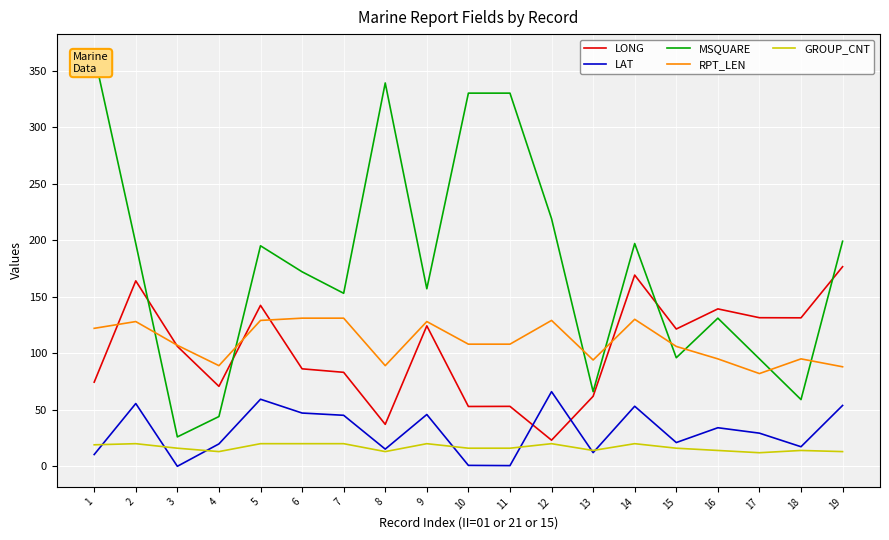

Read the LONG value at 4.

70.7